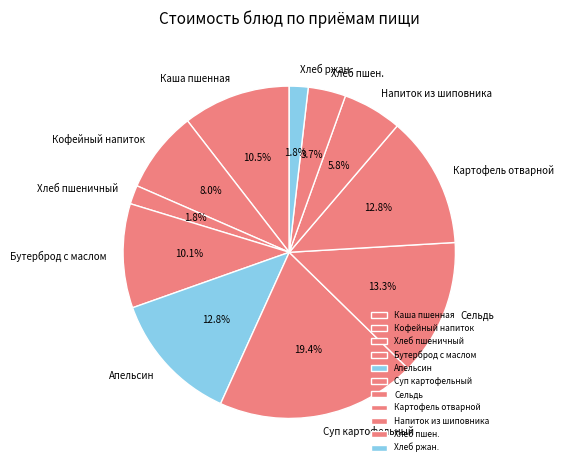

Which category has the biggest portion of the pie?

Суп картофельный